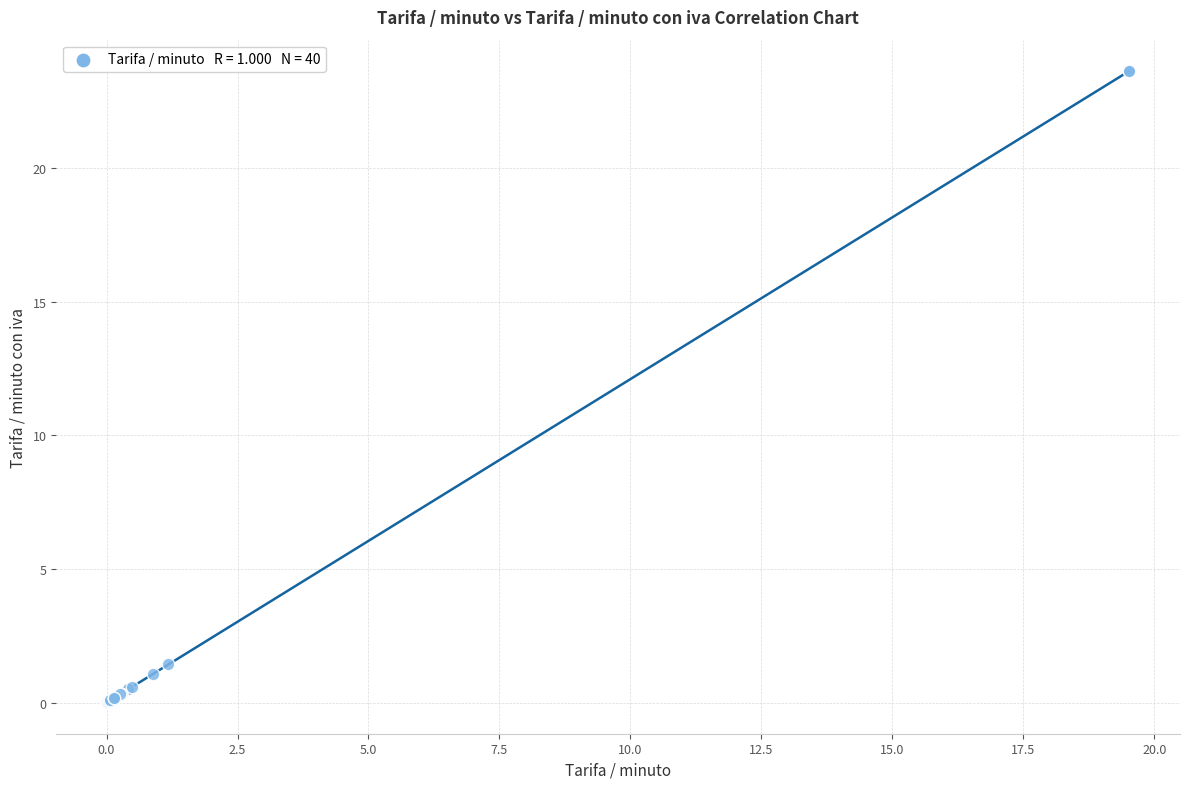

What Y value in the scatter plot is closest to 11?

1.4